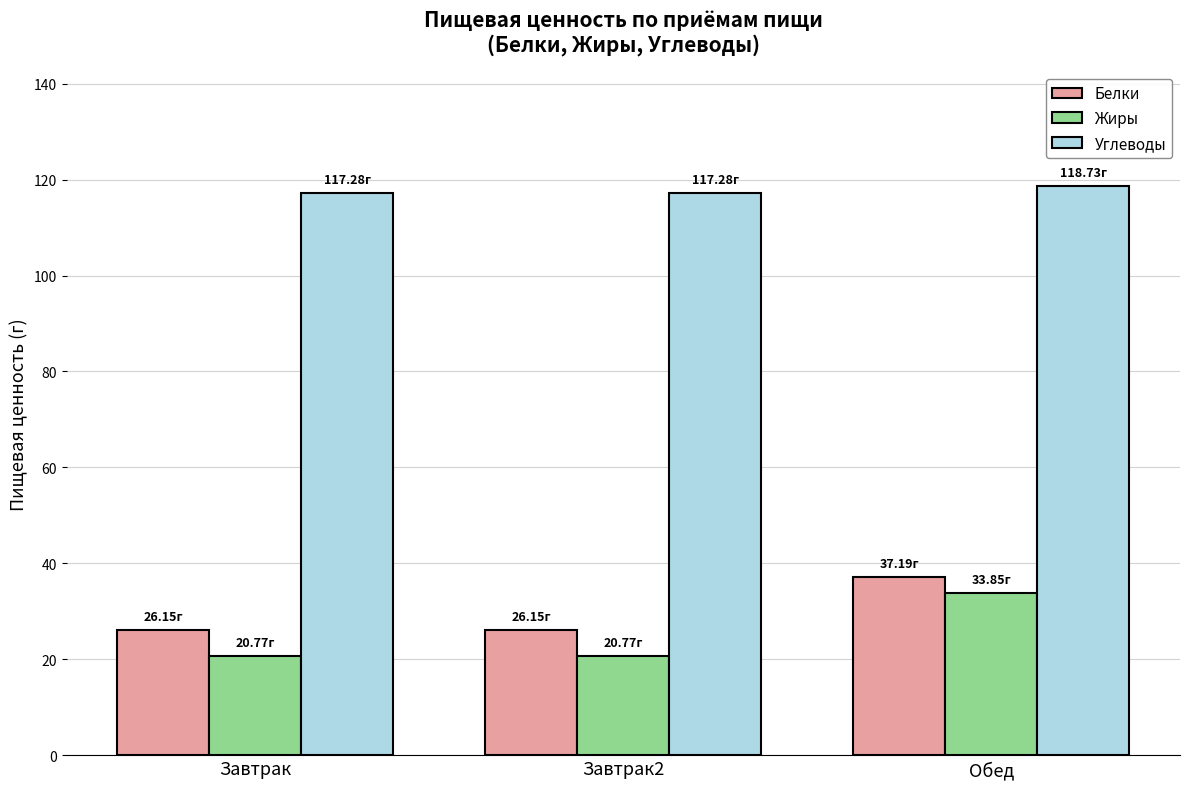

What is the total value across all series at Завтрак?

164.2